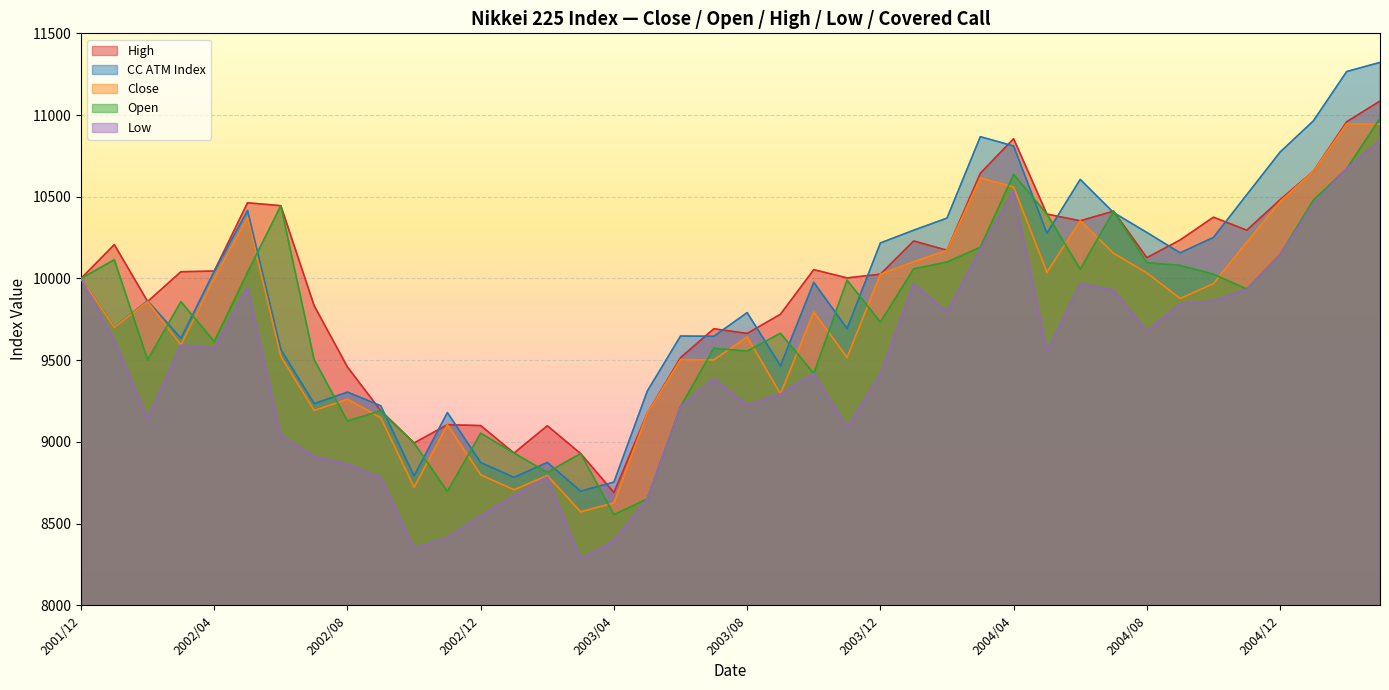

What are all the series names shown in the legend?

High, CC ATM Index, Close, Open, Low